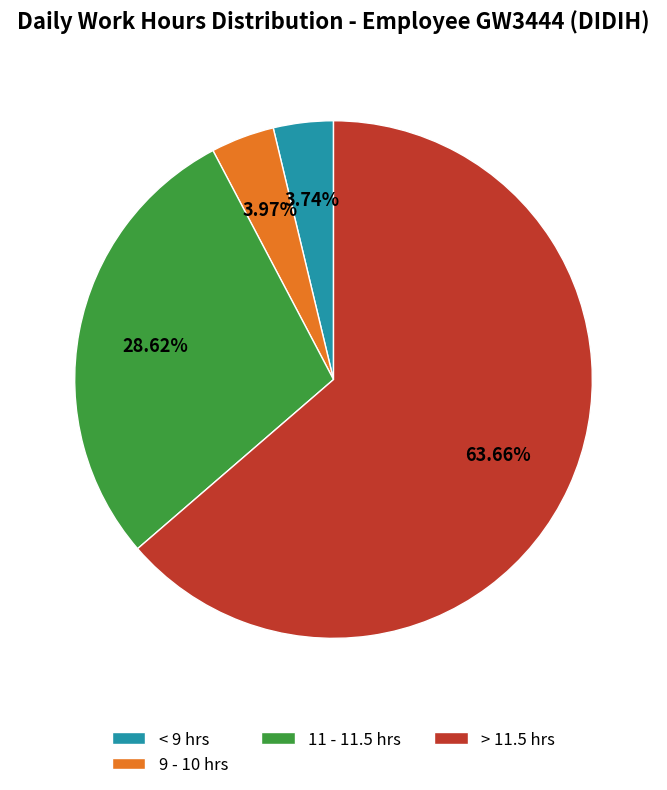

To the nearest percent, what is the difference between the largest and smallest slice percentages?

60%